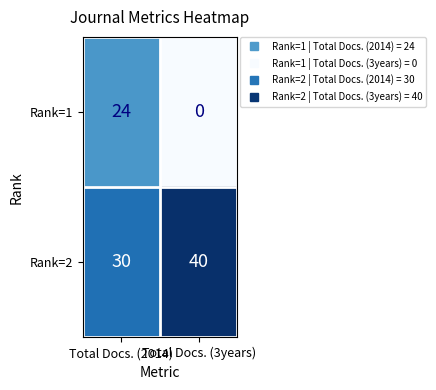

At which category is the sum across all series the highest?

Total Docs. (2014)